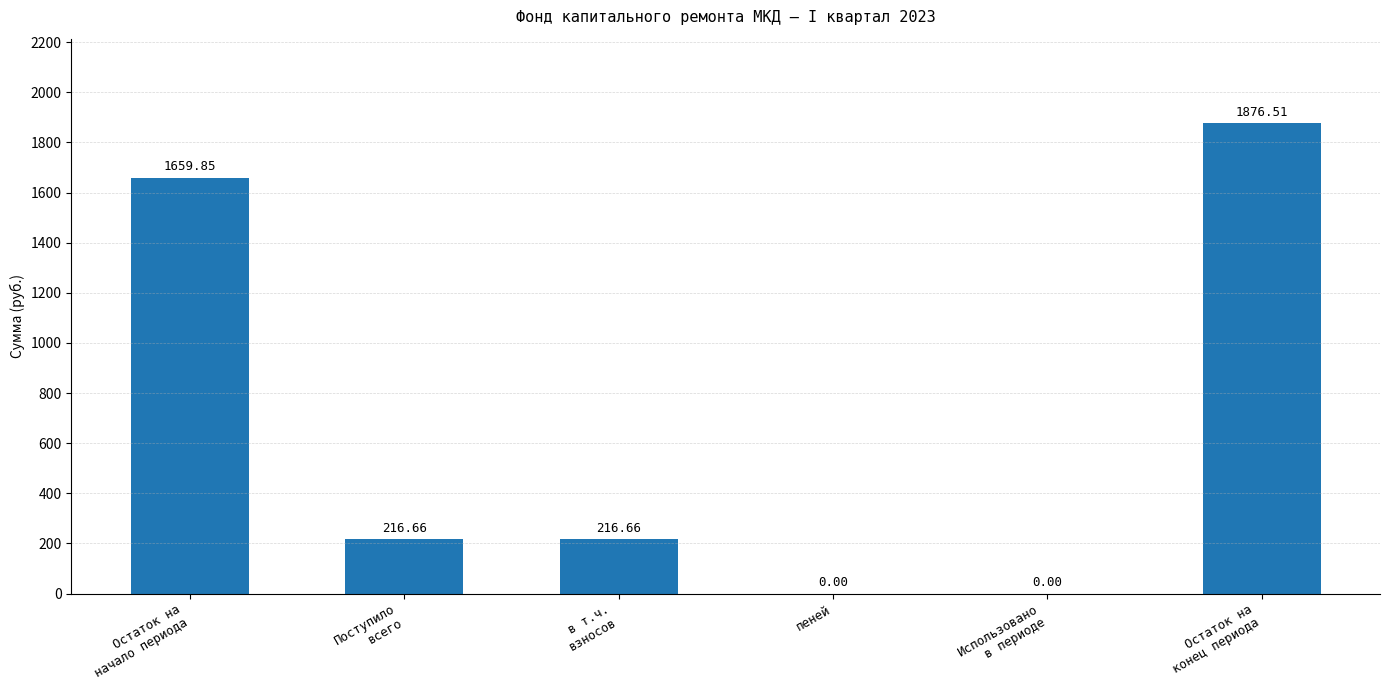

Where does the data first go above 216?

Остаток на
начало периода